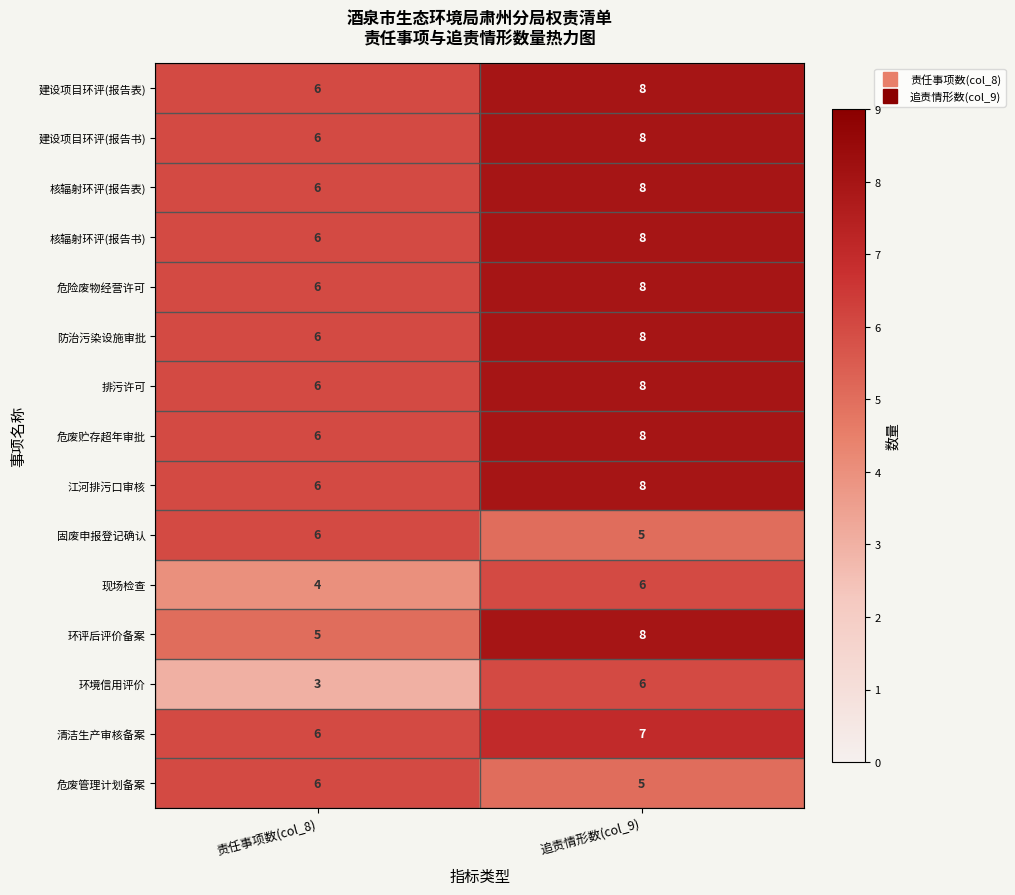

Is it true that 排污许可 equals 8 at 追责情形数(col_9)?

True